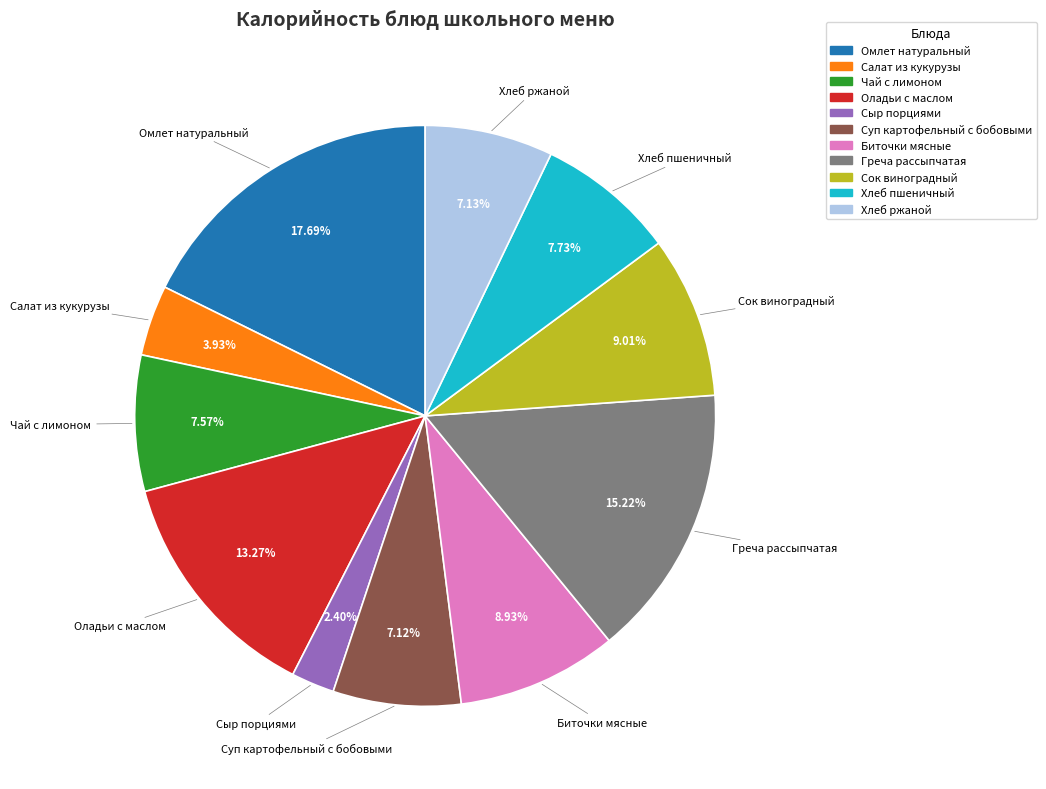

Approximately how many times larger is the value at Салат из кукурузы compared to Хлеб пшеничный?

0.5